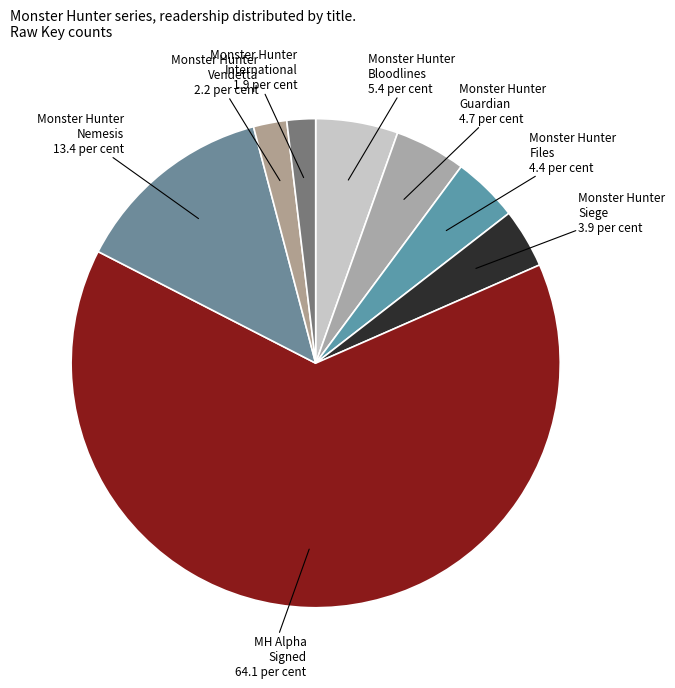

What is the largest slice in the pie chart?

MH Alpha Signed